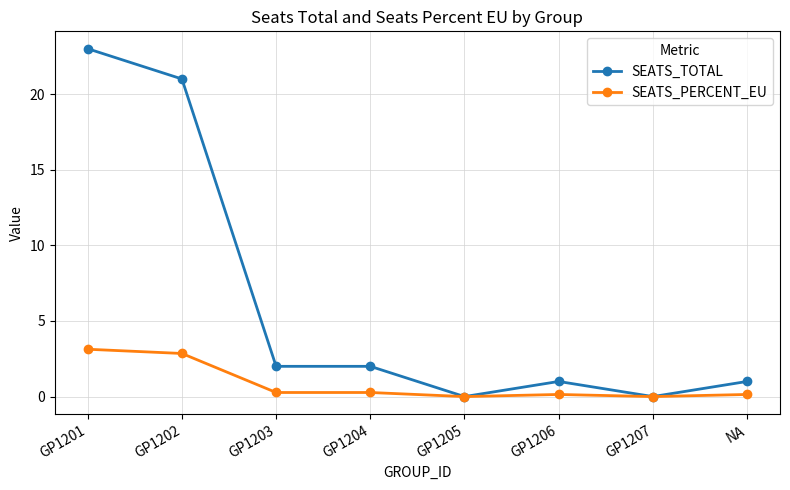

What are all the series names shown in the legend?

SEATS_TOTAL, SEATS_PERCENT_EU